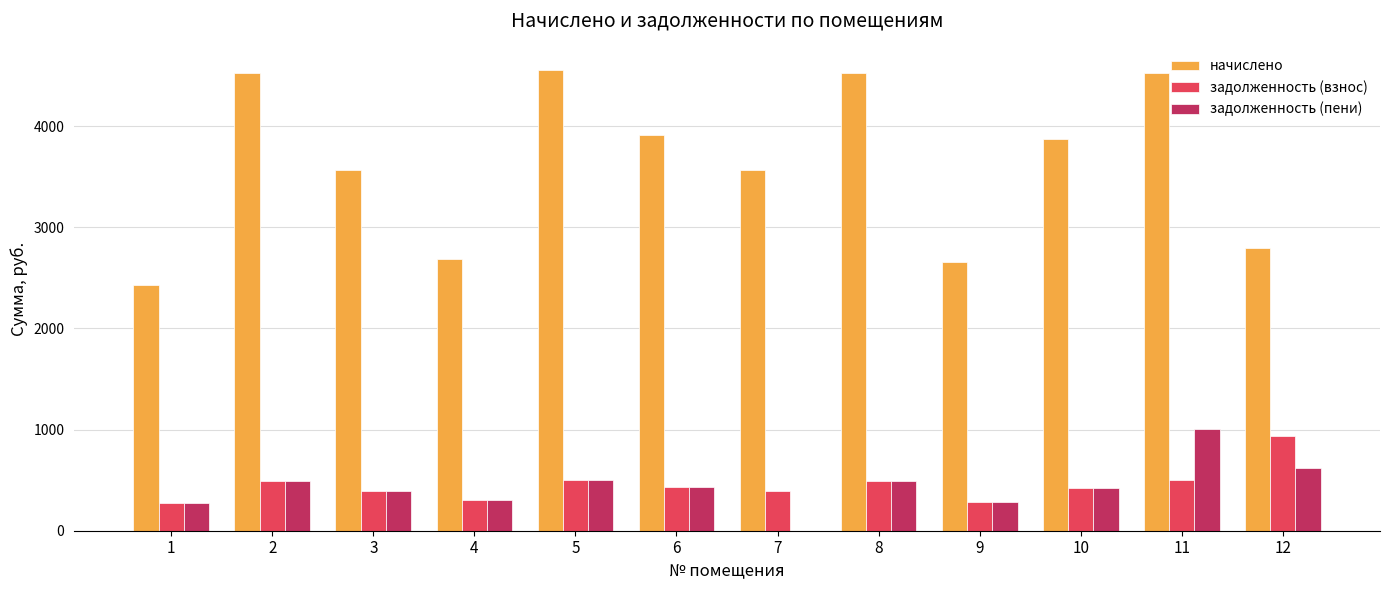

Which series has the largest total across all categories?

начислено